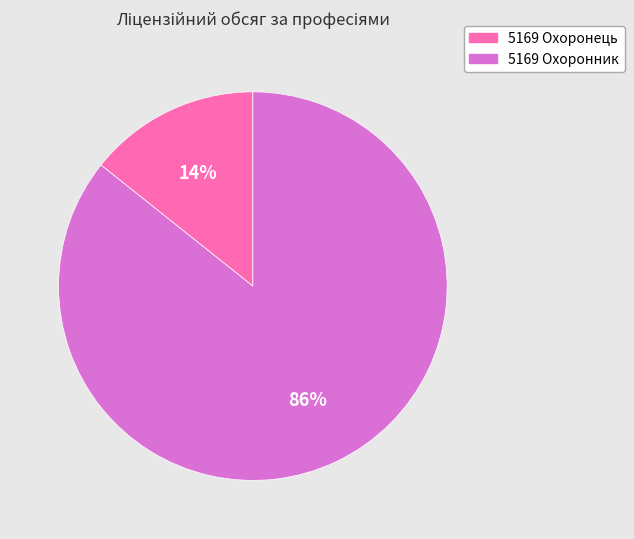

Which category has the biggest portion of the pie?

5169 Охоронник